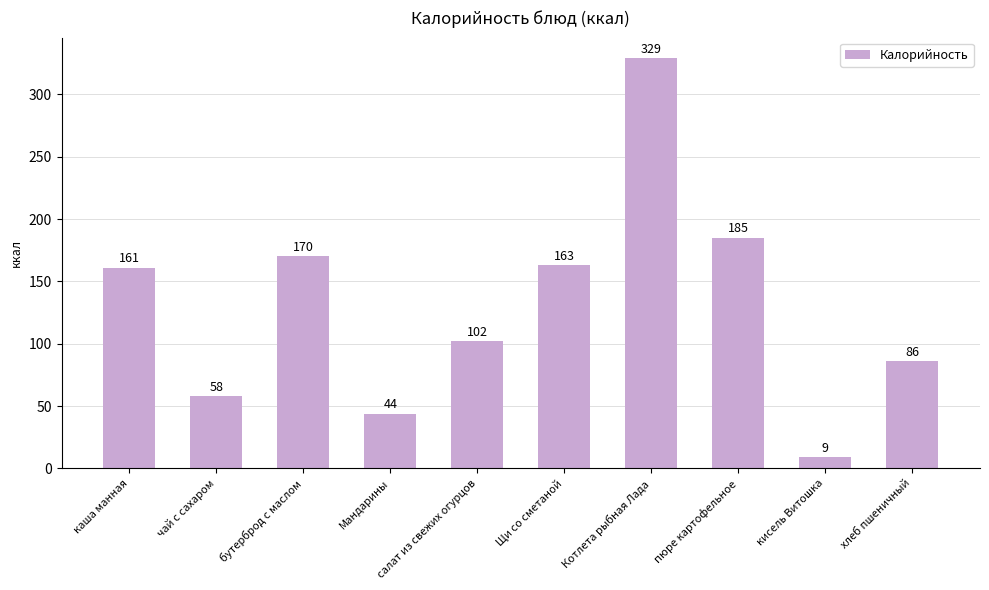

True or false: the data shows 44 at Мандарины.

True